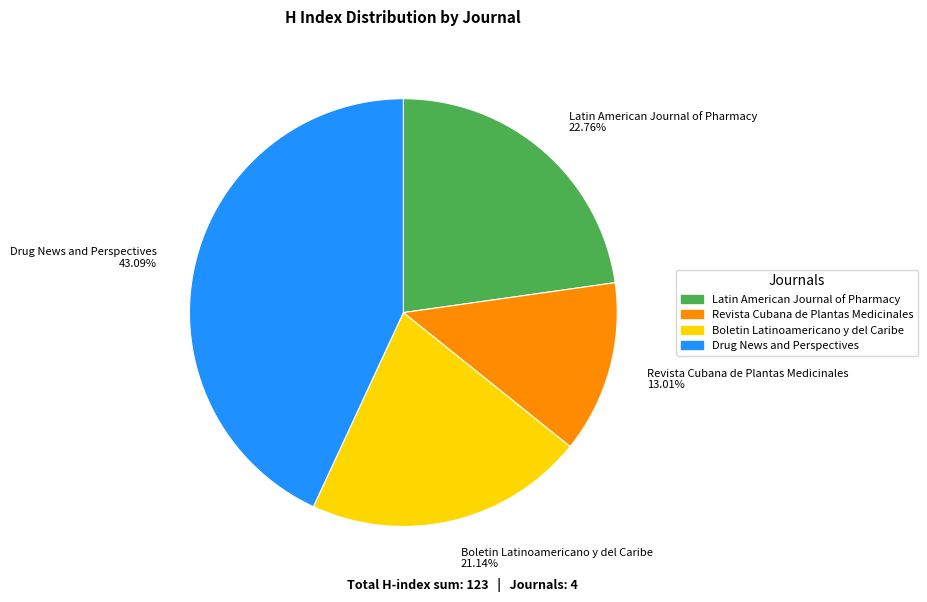

Rank the categories by value from highest to lowest.

Drug News and Perspectives, Latin American Journal of Pharmacy, Boletin Latinoamericano y del Caribe, Revista Cubana de Plantas Medicinales